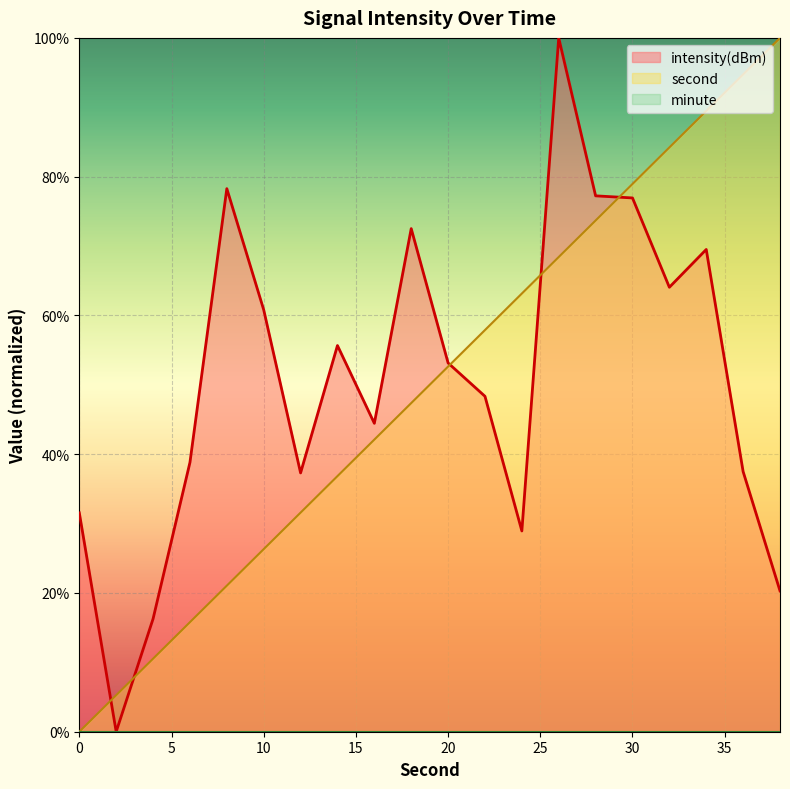

How many data points in second are less than 52?

10